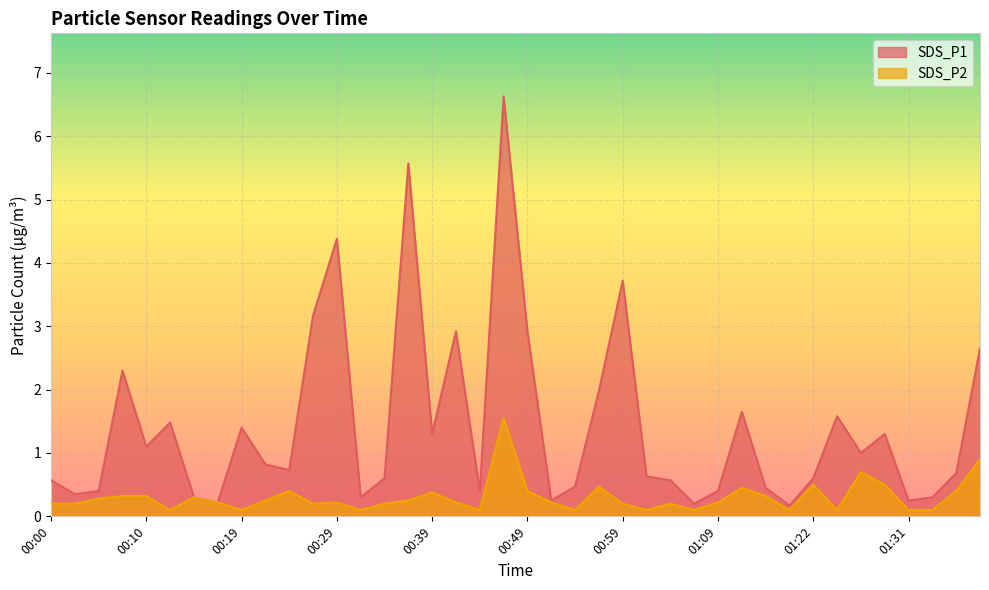

At 00:12, list the series in order from largest to smallest.

SDS_P1, SDS_P2